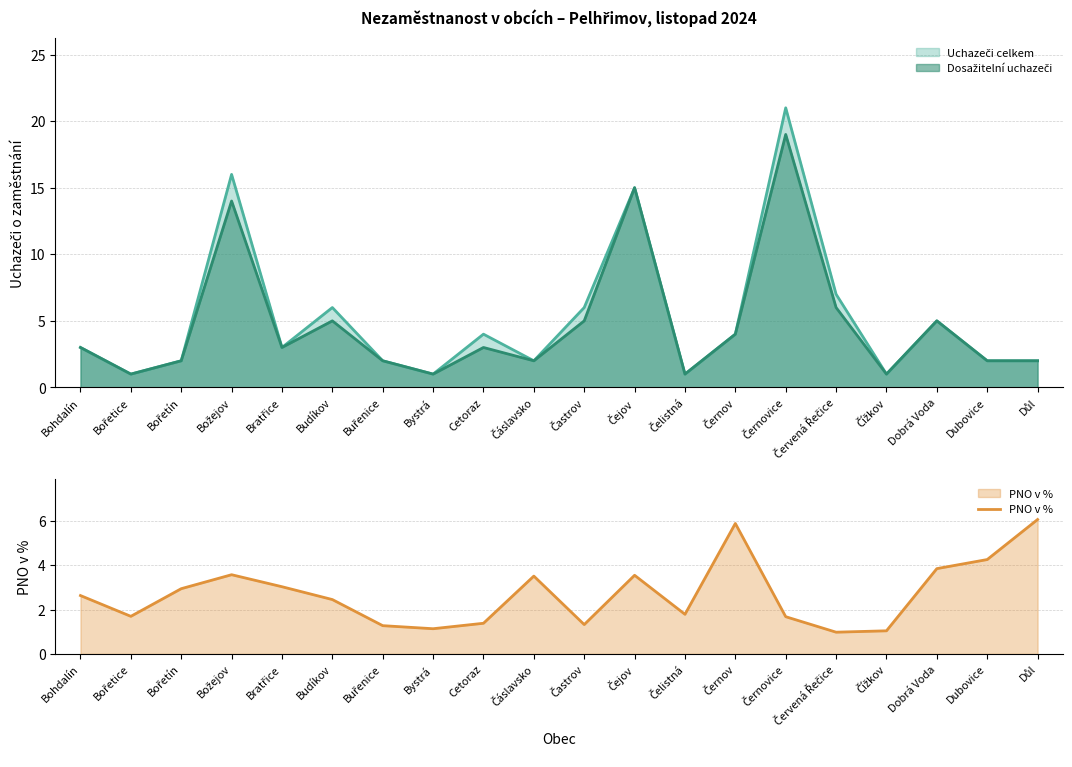

Where is the first local maximum?

Božejov